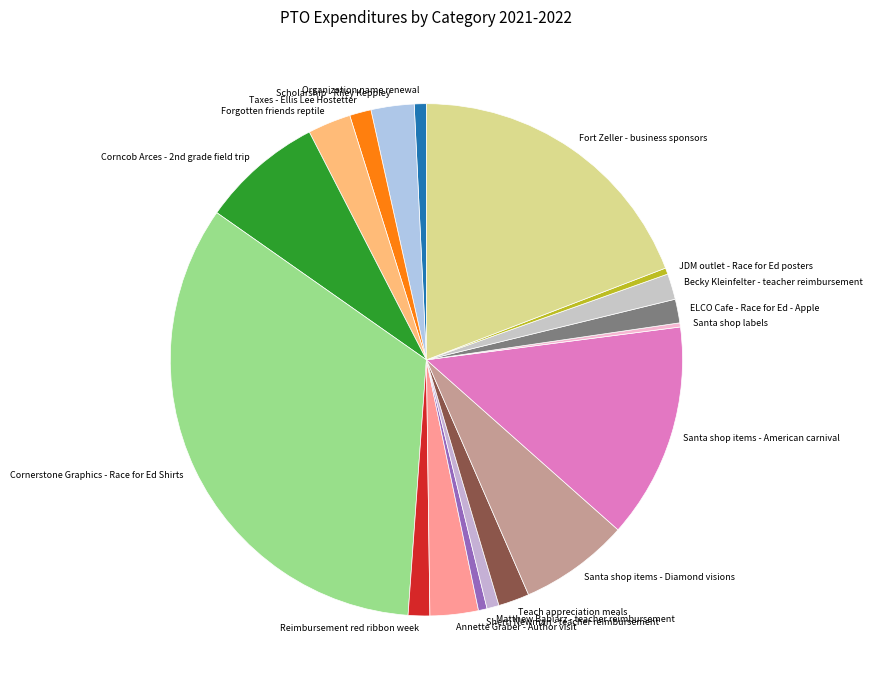

What is the largest slice in the pie chart?

Cornerstone Graphics - Race for Ed Shirts